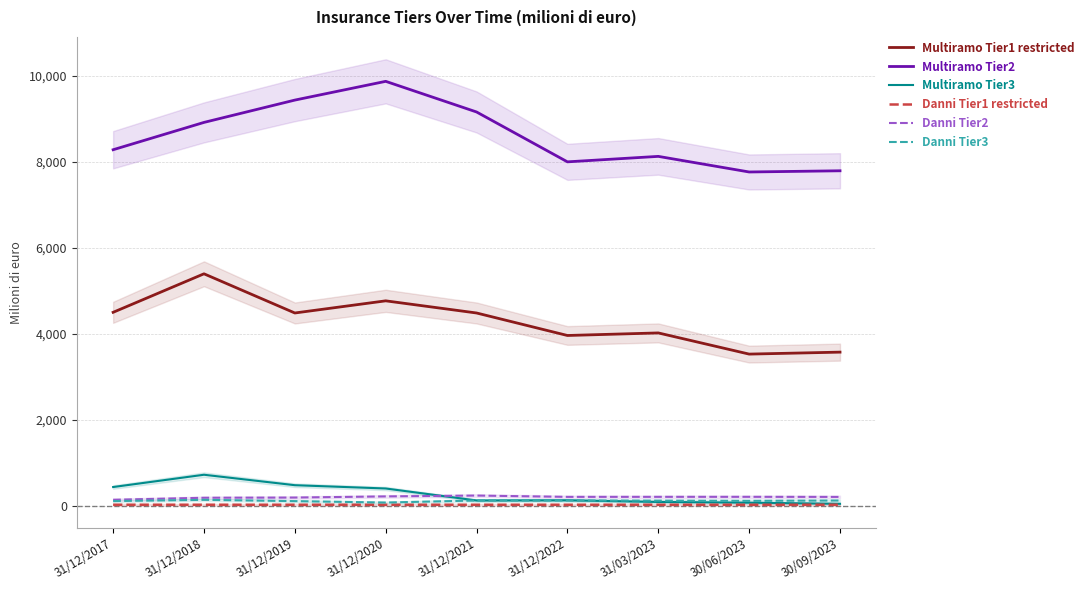

What is the label of the 2nd point from the right?

30/06/2023